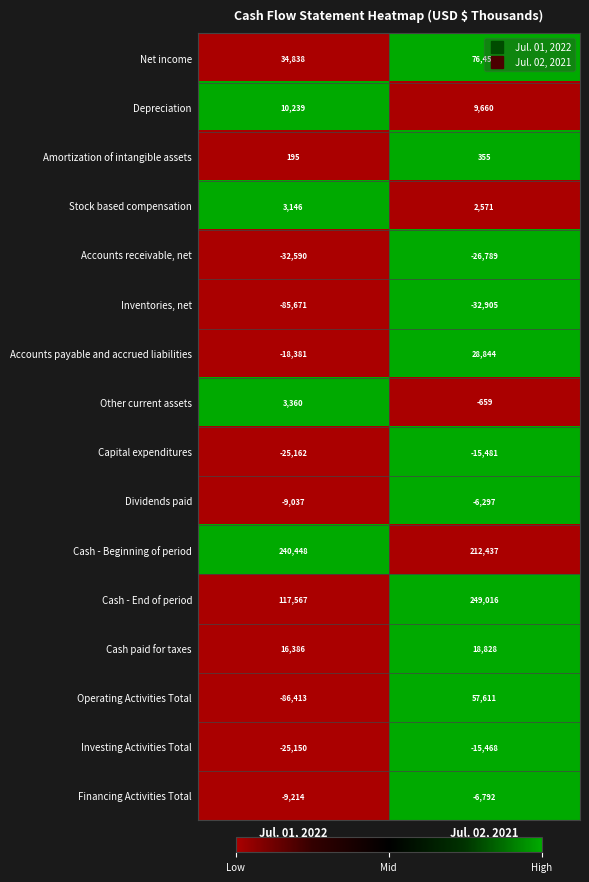

Which series has the largest range (max minus min)?

Operating Activities Total